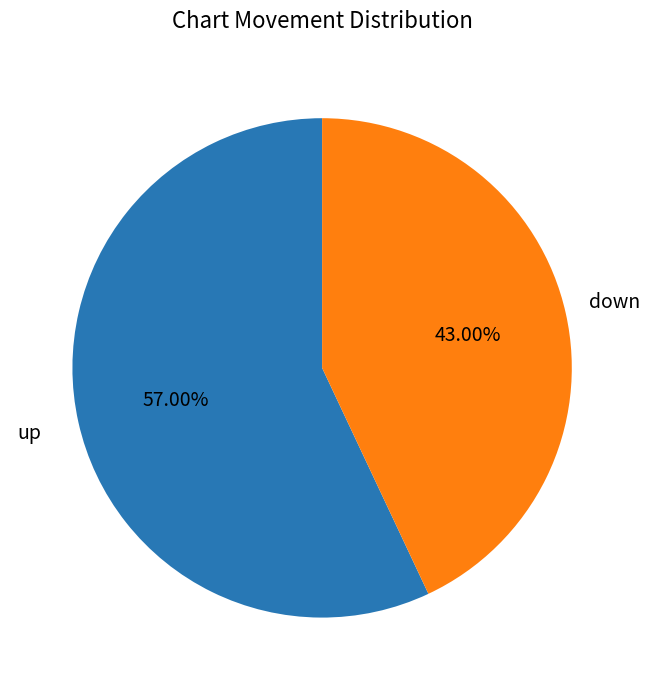

To the nearest percent, what is the difference between the largest and smallest slice percentages?

14%